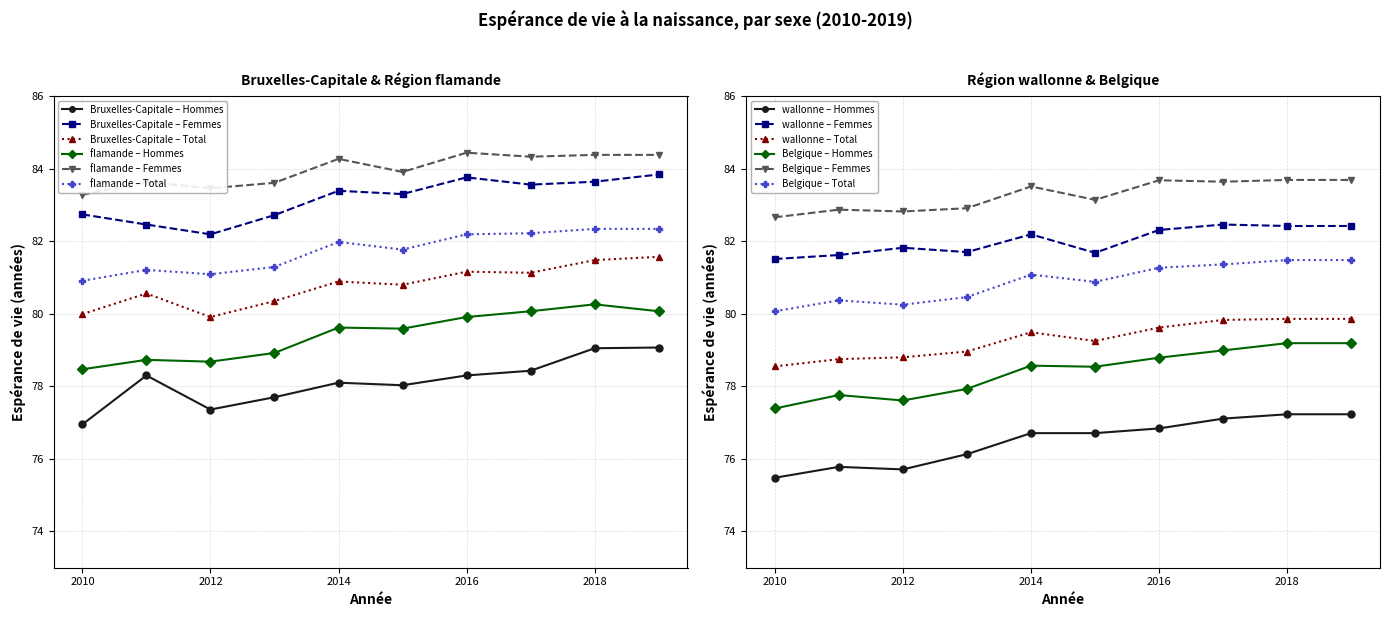

Reading left to right, what are all the values shown in this chart?

Hommes: 77.0	78.5	75.5	77.4	78.3	78.7	75.8	77.8	77.4	78.7	75.7	77.6	77.7	78.9	76.1	77.9	78.1	79.6	76.7	78.6	78.0	79.6	76.7	78.5	78.3	79.9	76.8	78.8	78.4	80.1	77.1	79.0	79.0	80.3	77.2	79.2	79.1	80.1	77.2	79.2
Femmes: 82.7	83.3	81.5	82.7	82.5	83.6	81.6	82.9	82.2	83.5	81.8	82.8	82.7	83.6	81.7	82.9	83.4	84.3	82.2	83.5	83.3	83.9	81.7	83.1	83.8	84.4	82.3	83.7	83.6	84.3	82.5	83.6	83.6	84.4	82.4	83.7	83.8	84.4	82.4	83.7
Total: 80.0	80.9	78.5	80.1	80.6	81.2	78.8	80.4	79.9	81.1	78.8	80.2	80.3	81.3	79.0	80.5	80.9	82.0	79.5	81.1	80.8	81.8	79.2	80.9	81.2	82.2	79.6	81.3	81.1	82.2	79.8	81.4	81.5	82.3	79.9	81.5	81.6	82.3	79.9	81.5